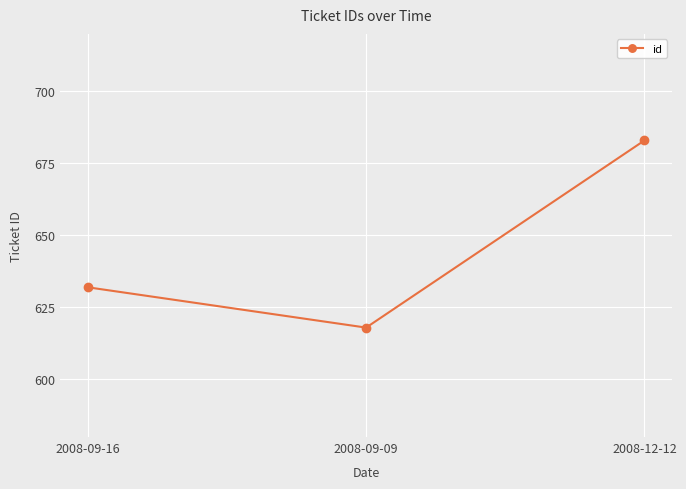

Where is the data nearest to the value 650?

2008-09-16